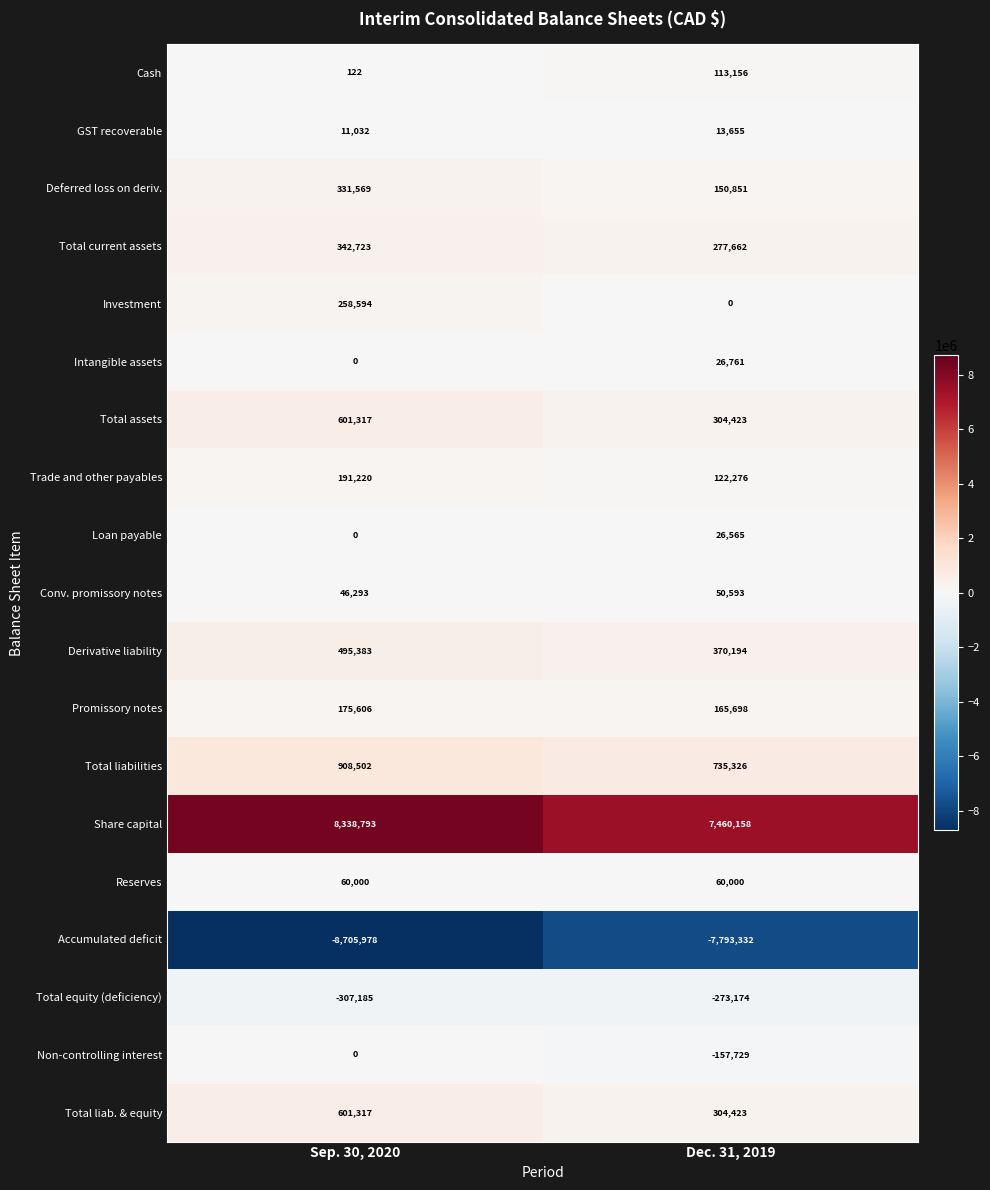

What value does the Total assets series have at Dec. 31, 2019, to the nearest 10?

304420